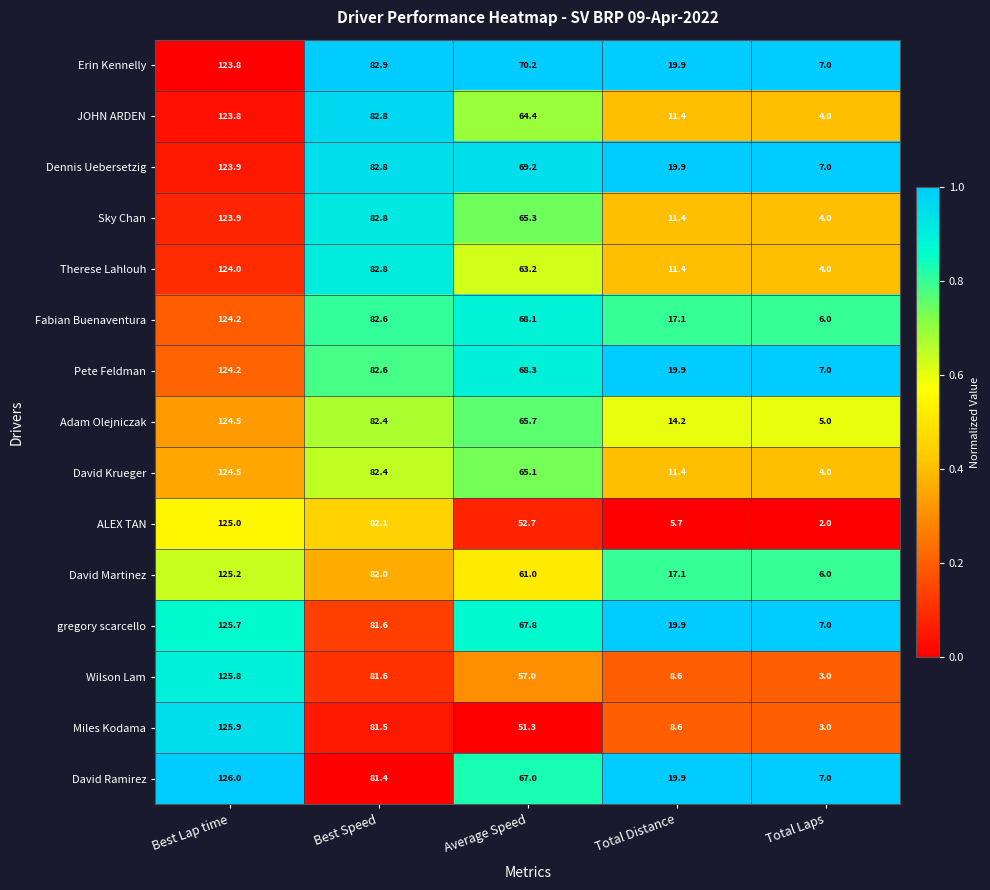

What is the total value across all series at Total Laps?

76.0